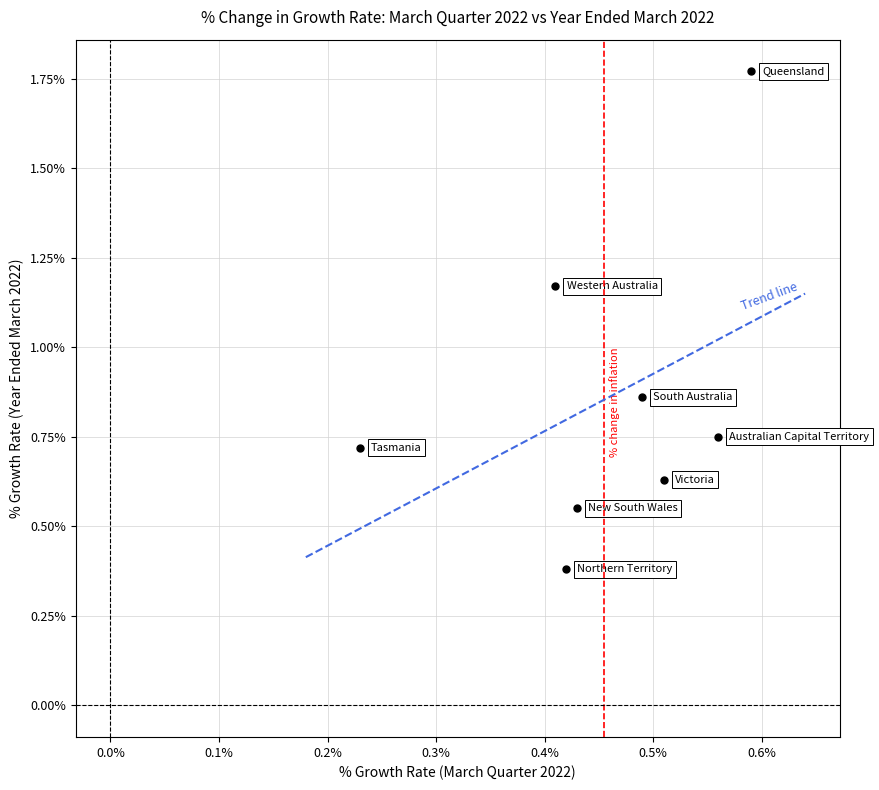

What is the average X value?

0.5